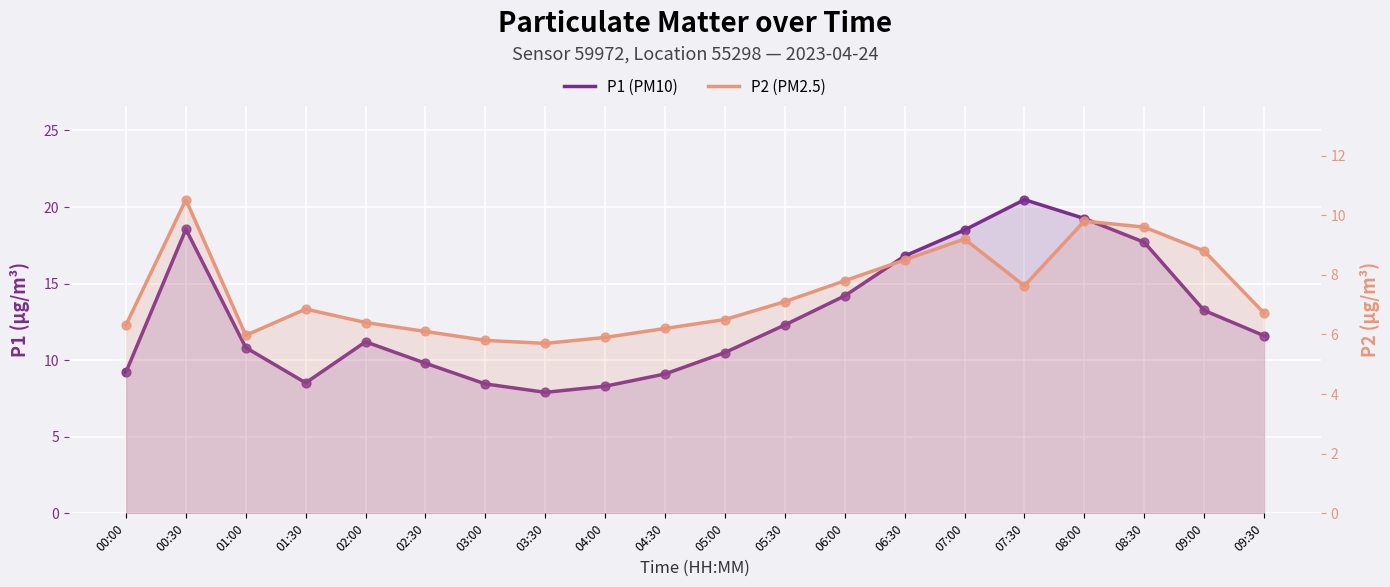

Which series has the largest Y range (max minus min)?

P1 (PM10)